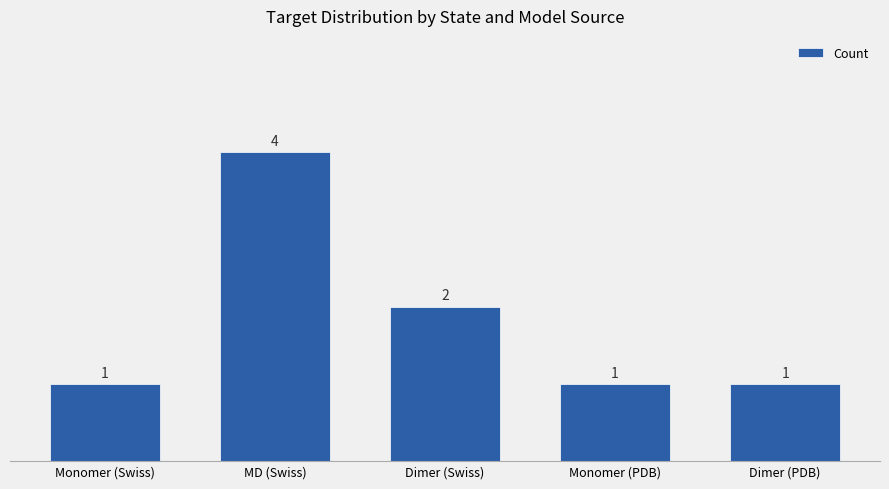

What is the sum of all values?

9